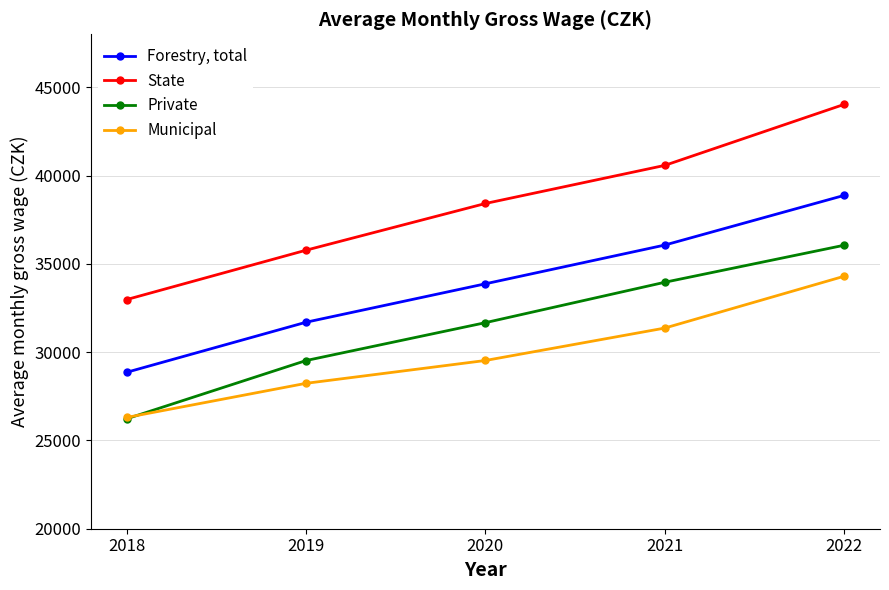

How many data points in State are less than 38418?

2